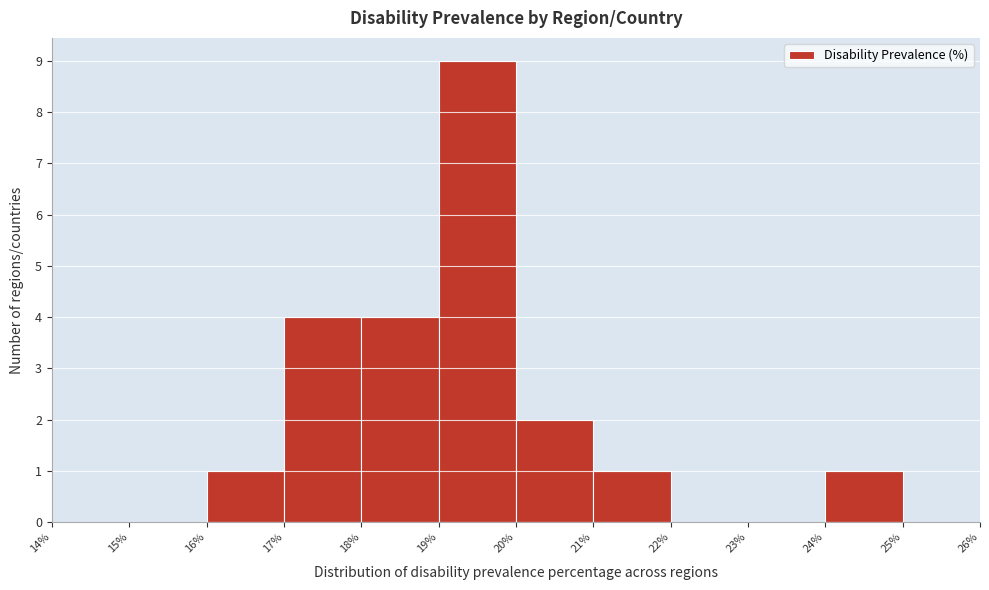

What is the height of the bar covering 21% to 22% on the x-axis? The values are not printed on the chart, so give them approximately, as read against the axis.

1